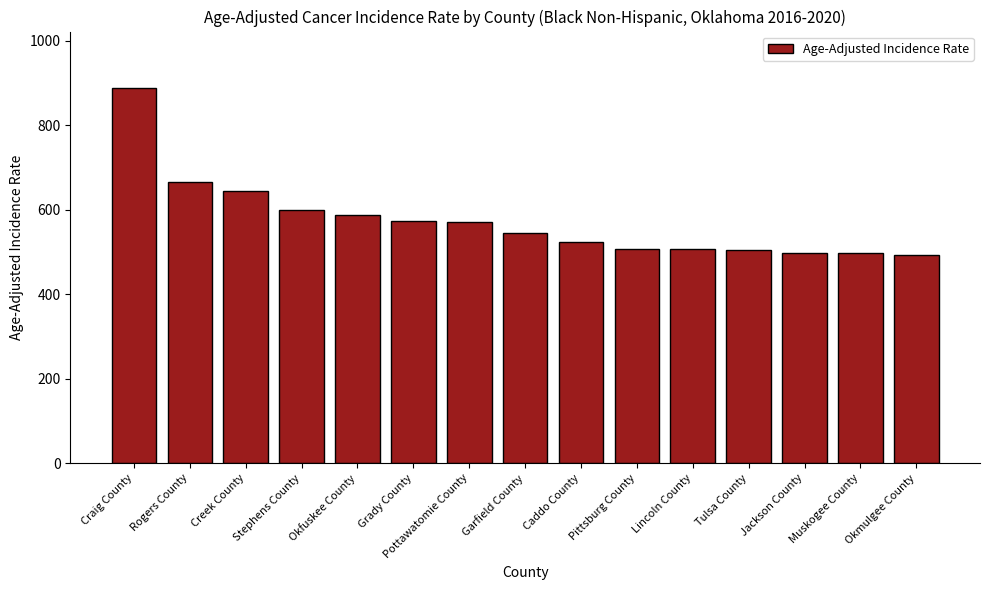

How many distinct data groups are displayed?

1